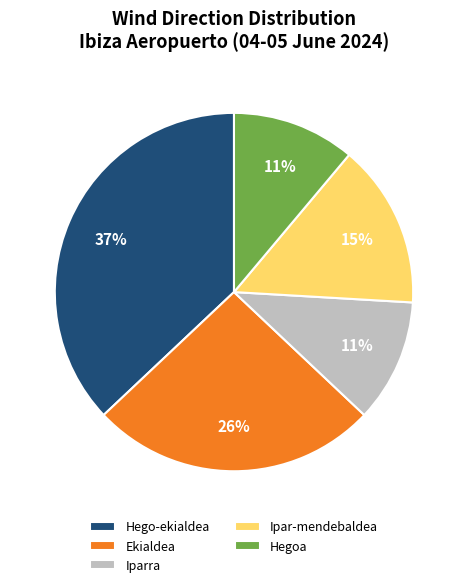

Which category has the biggest portion of the pie?

Hego-ekialdea